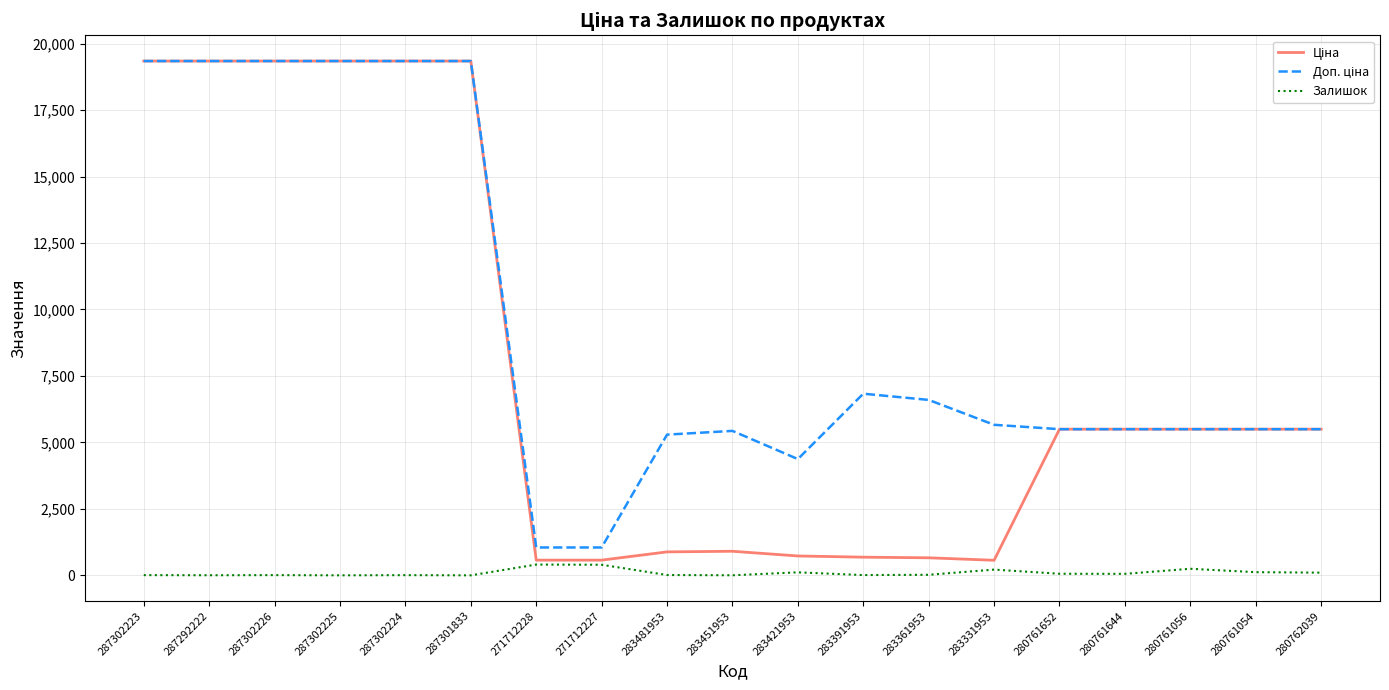

What is the greatest value displayed?

19343.1